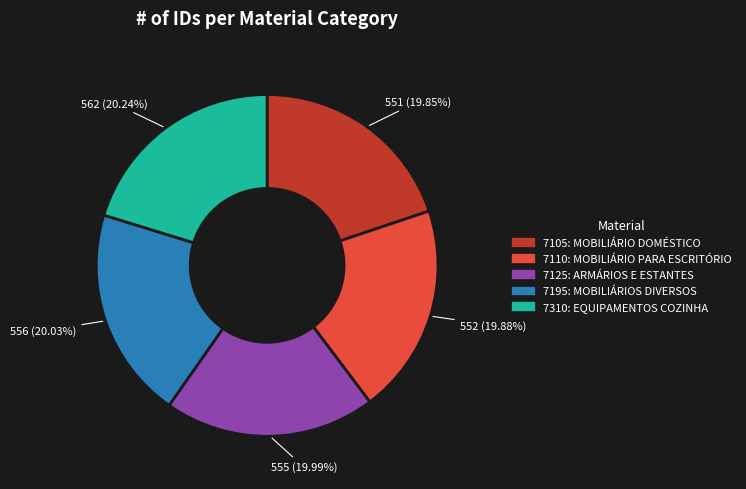

Does any single category account for the majority?

No